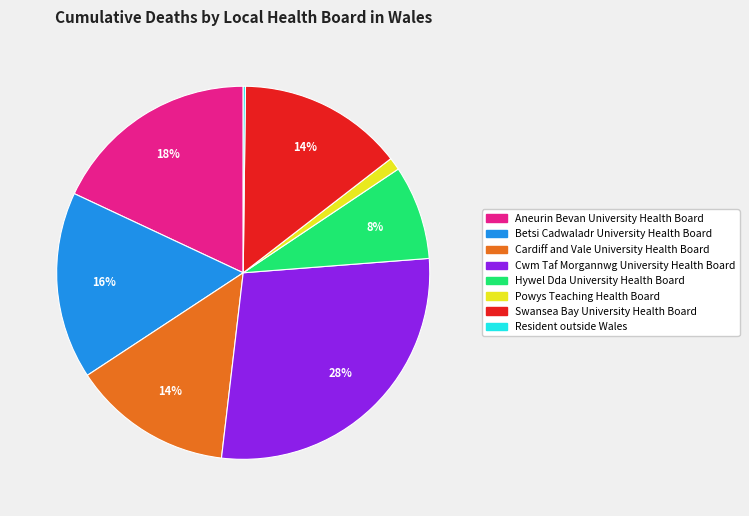

Does Betsi Cadwaladr University Health Board account for over 50% of the chart?

No